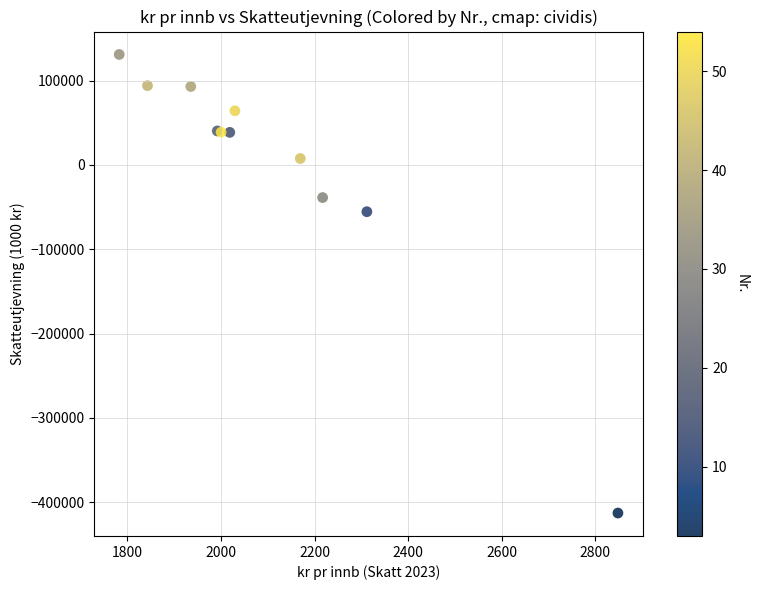

What Y value in the scatter plot is closest to -140964?

-55515.4